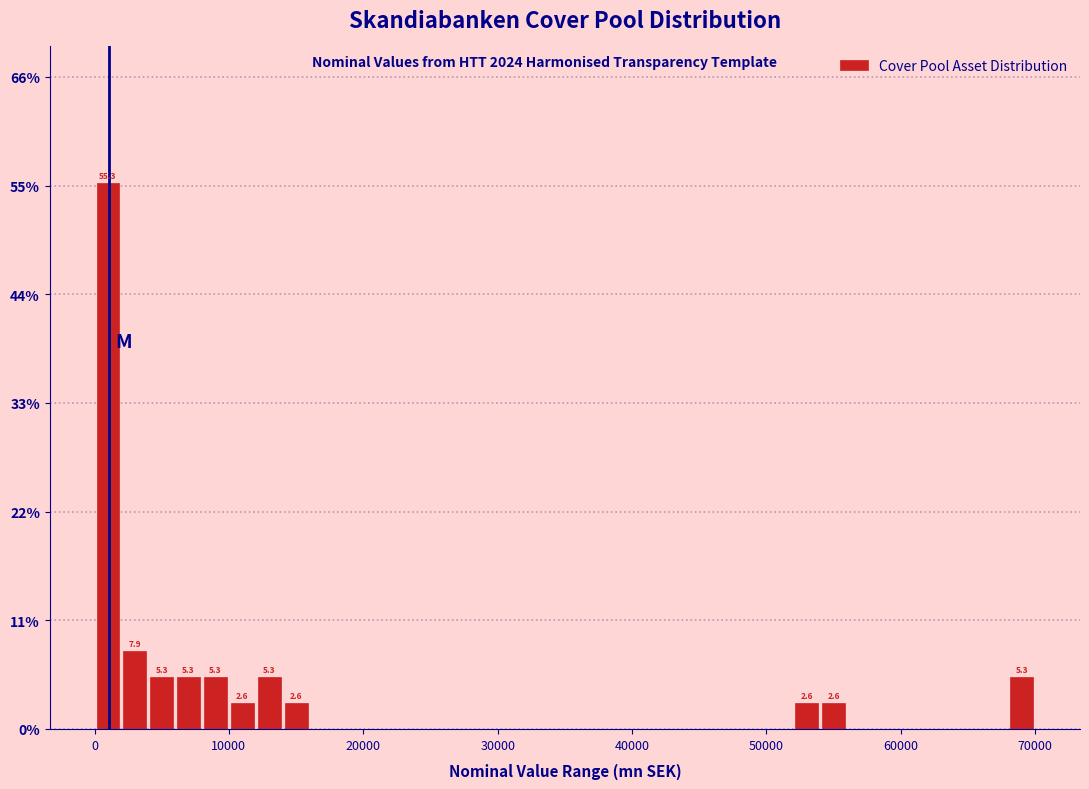

Read against the x-axis, roughly where is the centre of the tallest bar?

1000